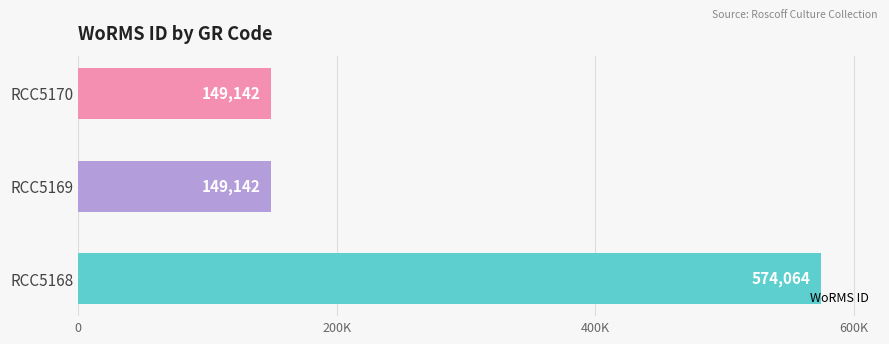

Count the values in the range 149142 to 574064.

3